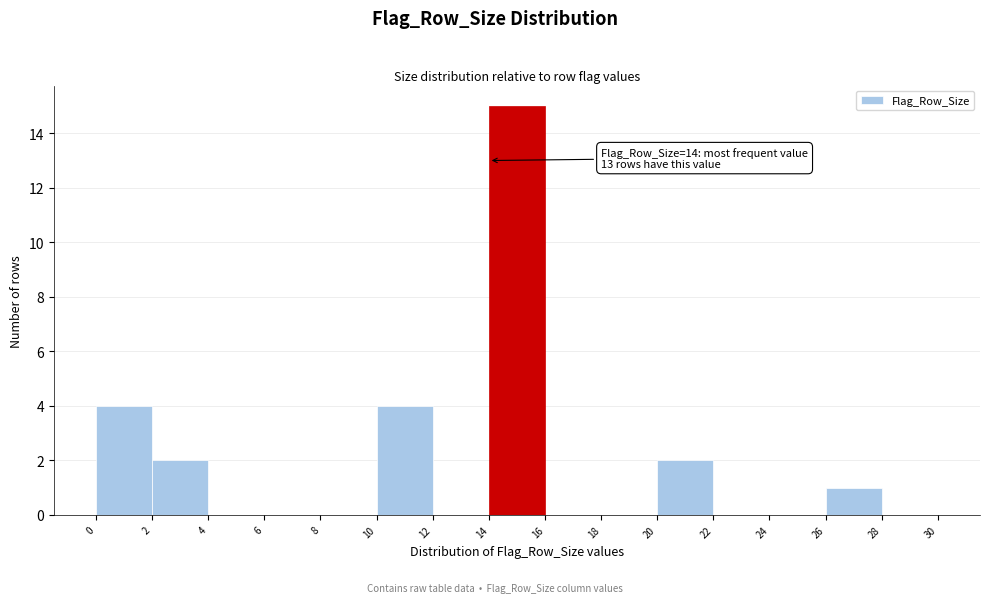

Over which range of the x-axis is the bar tallest?

14 to 16